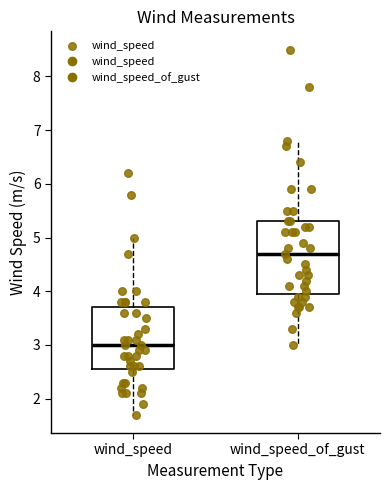

Which box's median line is the highest?

wind_speed_of_gust